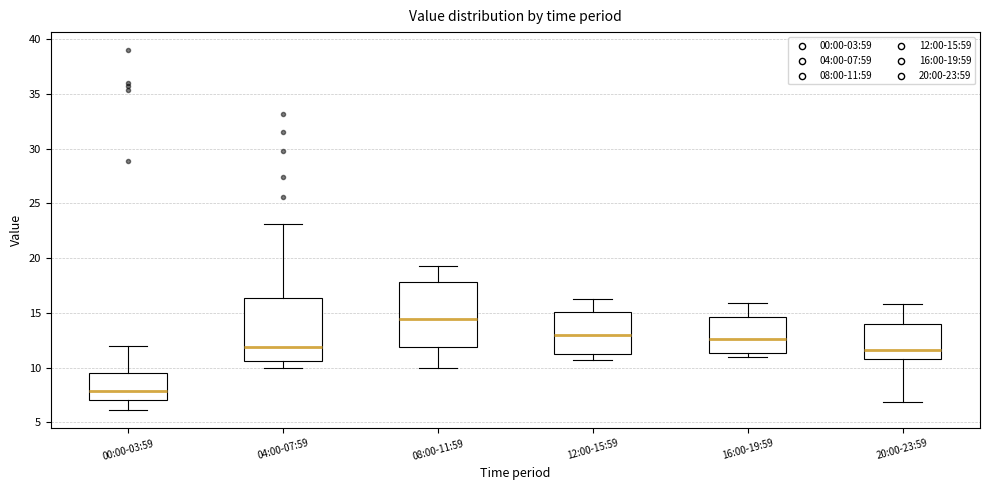

Where does the upper whisker of the box for 00:00-03:59 end on the y-axis? The values are not printed on the chart, so give them approximately, as read against the axis.

12.0